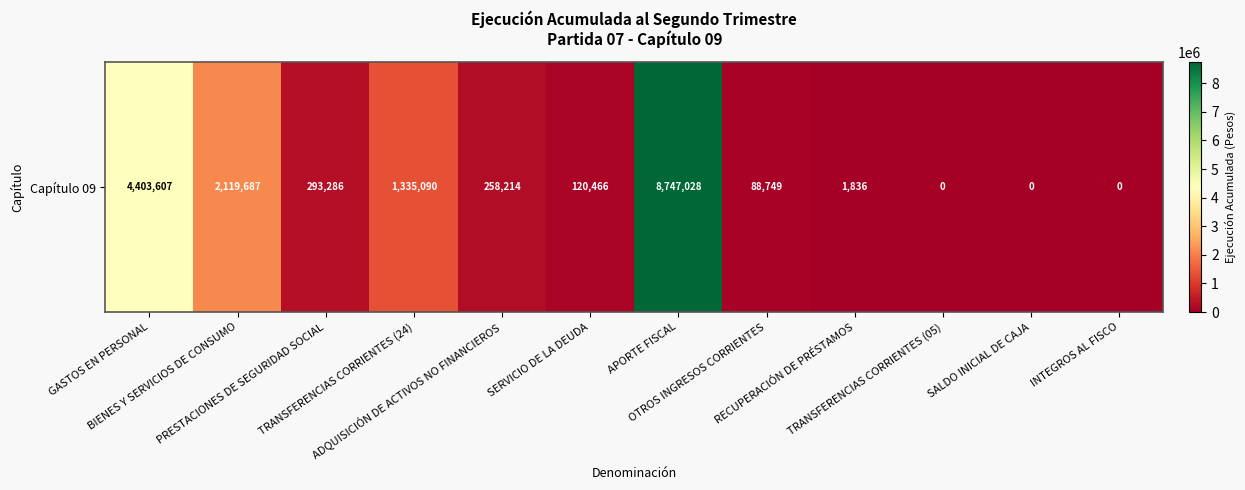

Count the number of data series in this chart.

1